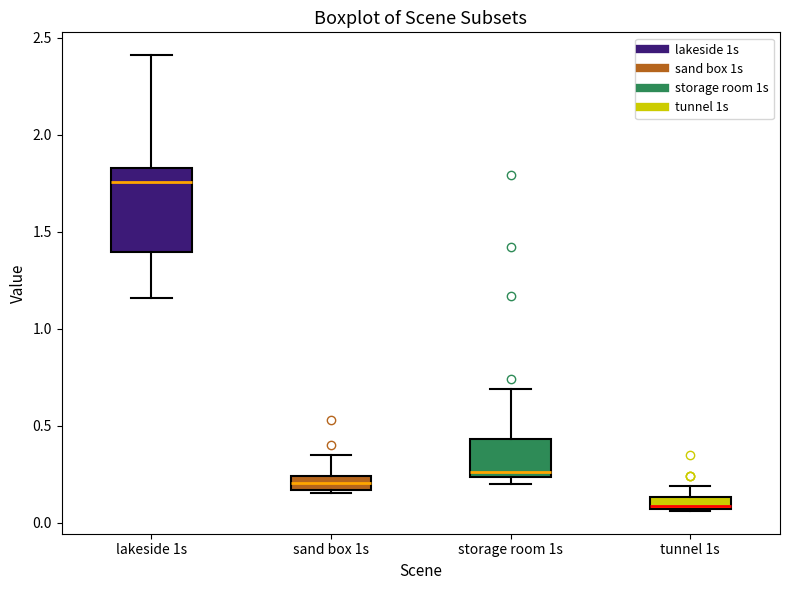

Which box's median line is the highest?

lakeside 1s